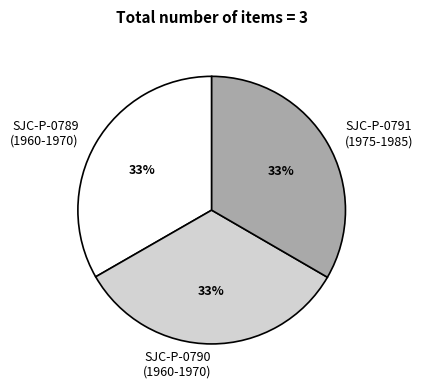

Does SJC-P-0790 (1960-1970) represent more than half of the total?

No